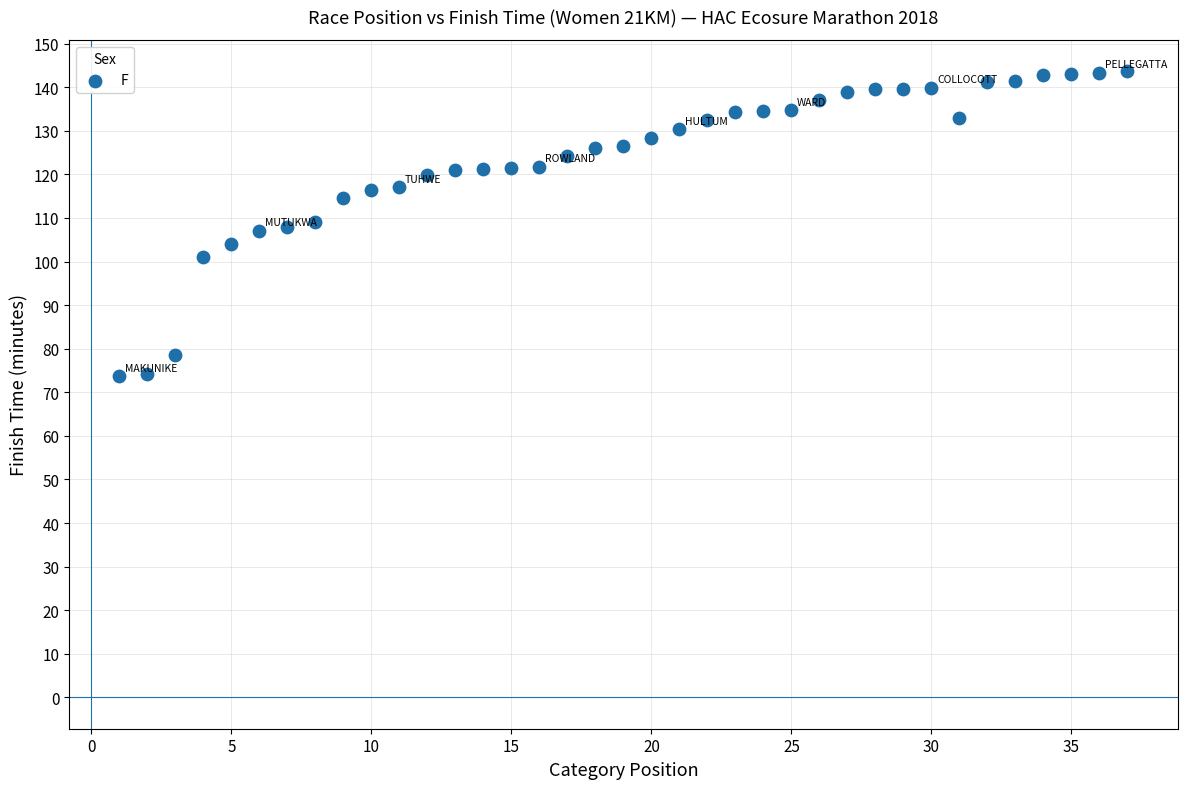

What is the range of Y values (max minus min)?

70.0